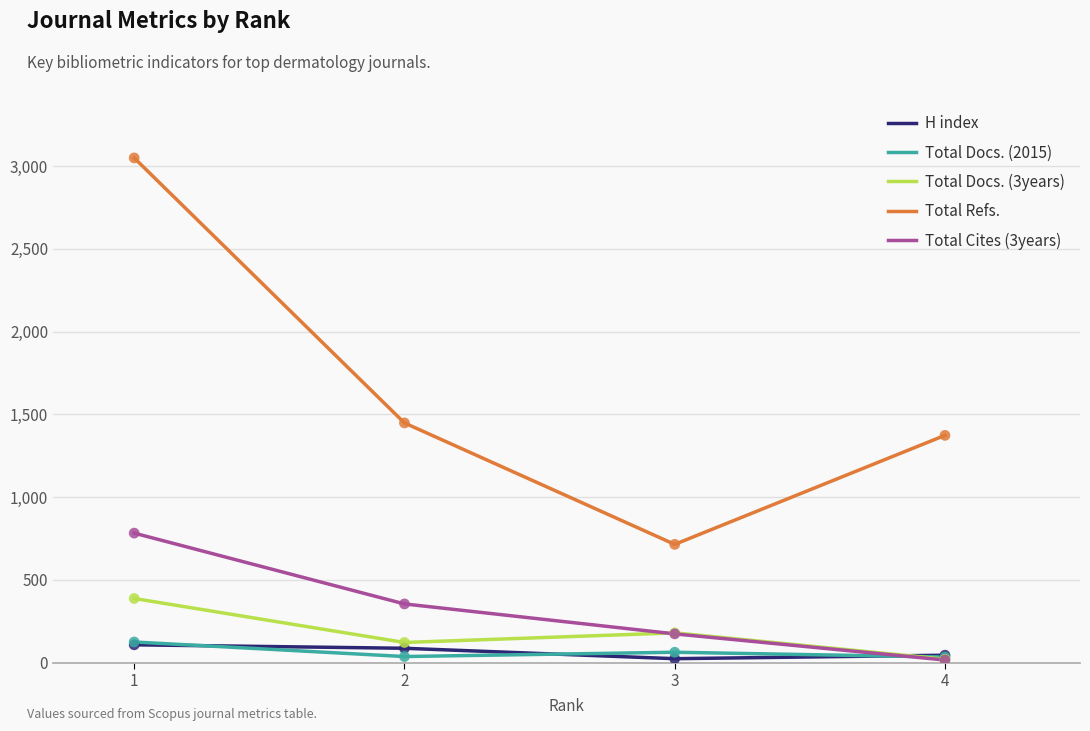

Is the value of Total Cites (3years) at 1 greater than the value of Total Docs. (3years) at 3?

Yes